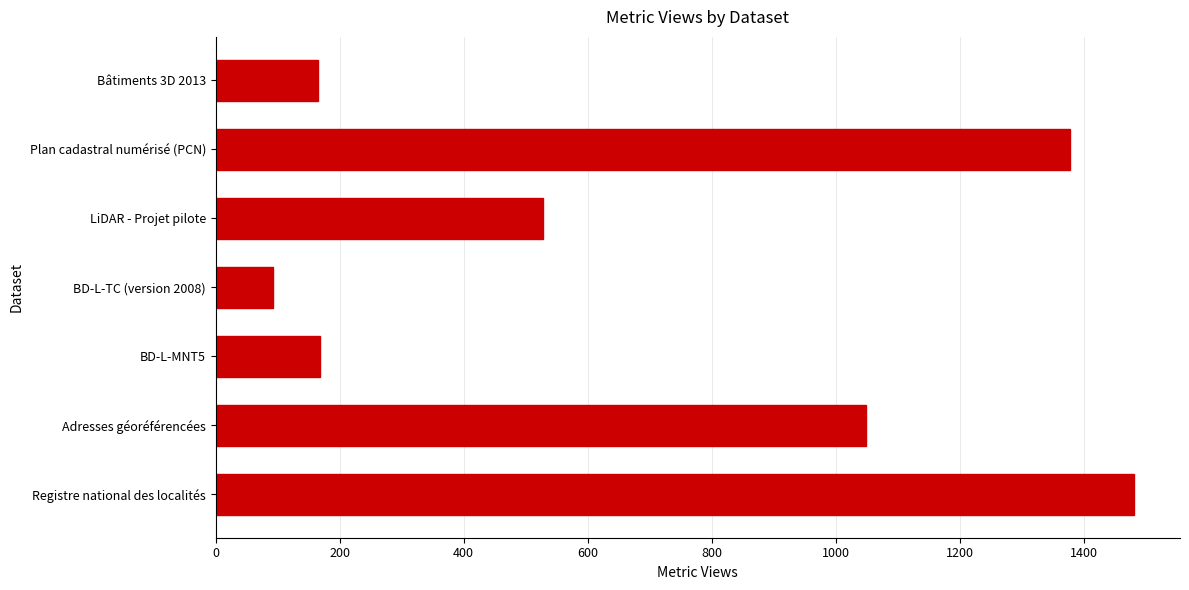

What is the ratio of the value at Adresses géoréférencées to the value at Bâtiments 3D 2013?

6.4